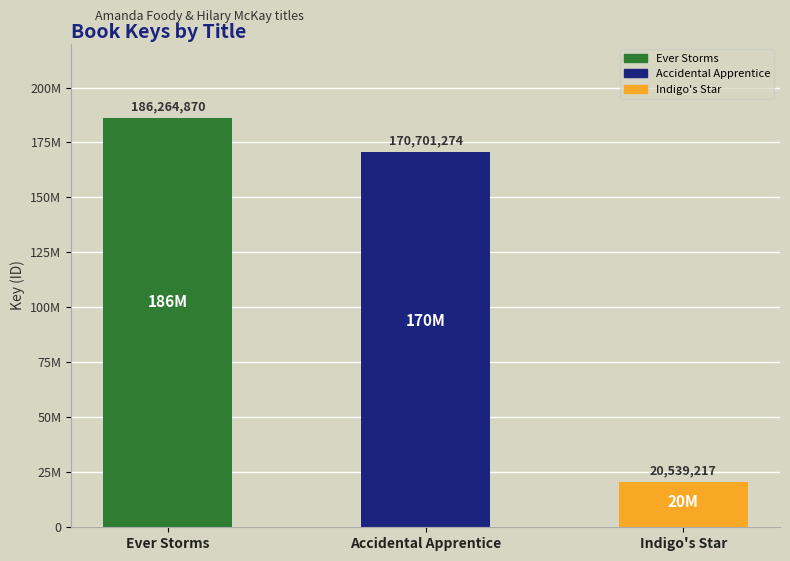

Are the bars horizontal?

No